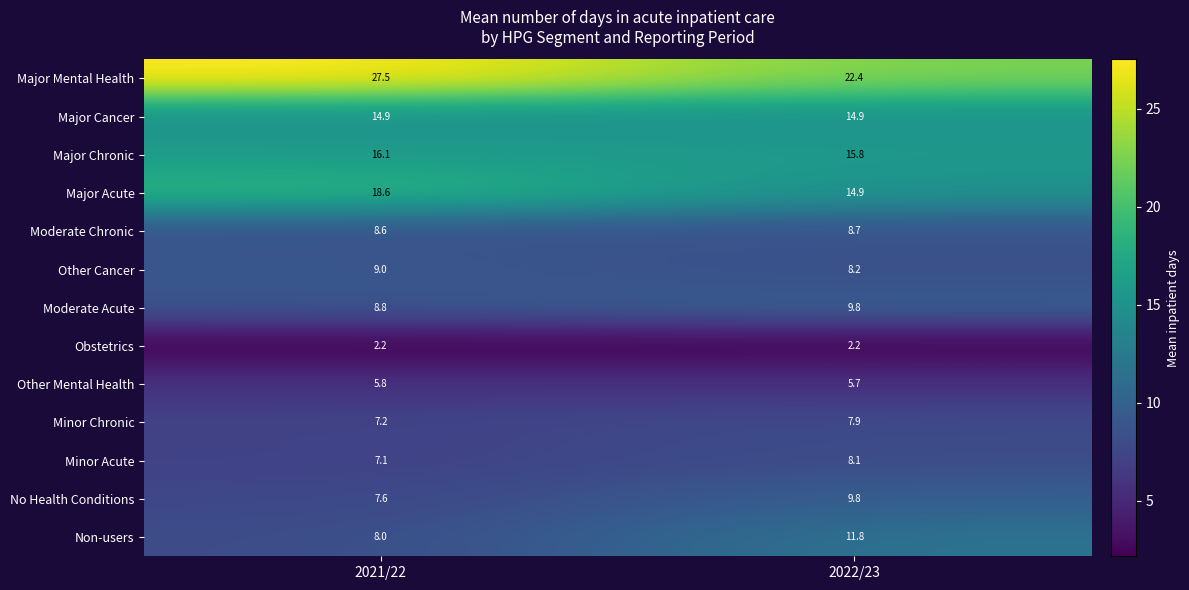

What is the smallest value displayed?

2.2